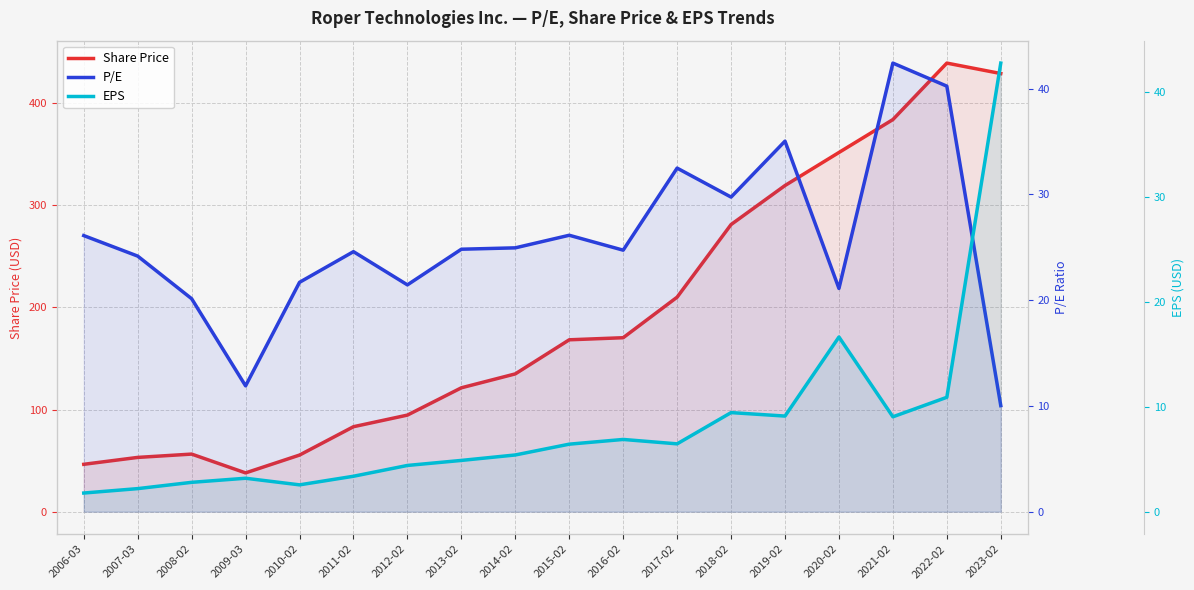

At which category is the sum across all series the highest?

2022-02